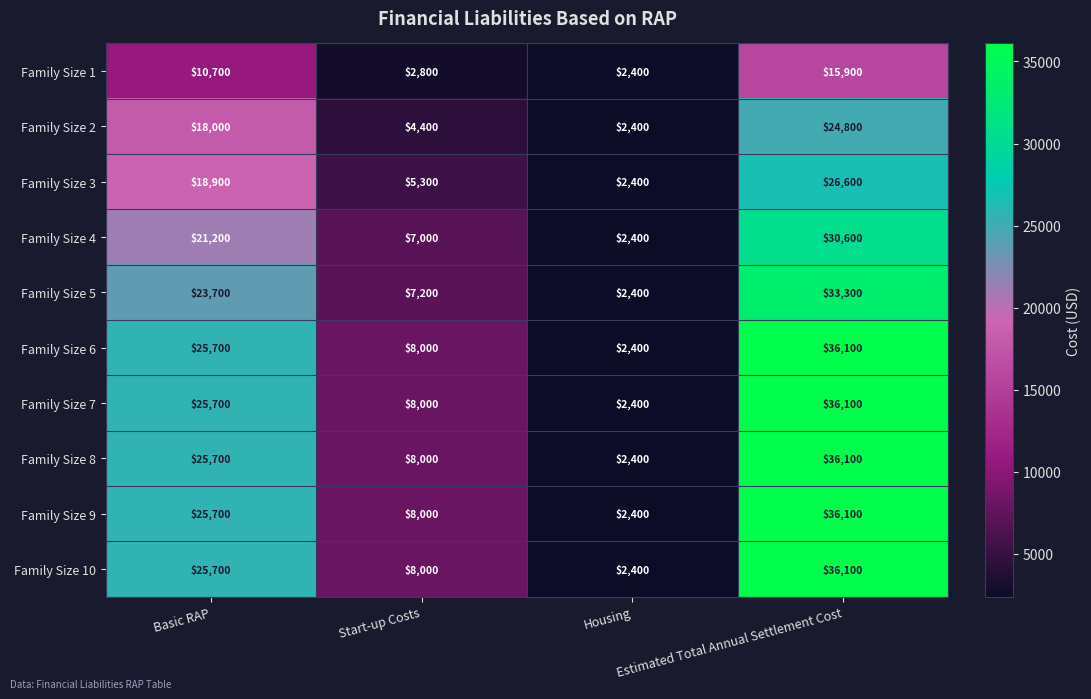

How many Family Size 10 values are between 8000 and 36100?

3